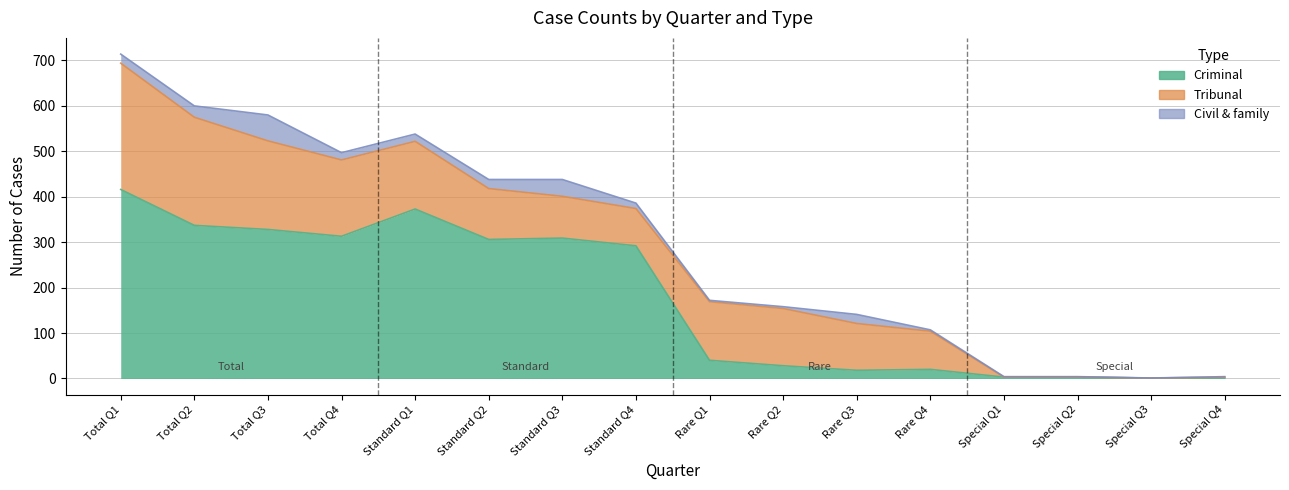

How many values in the Tribunal series exceed 112?

7